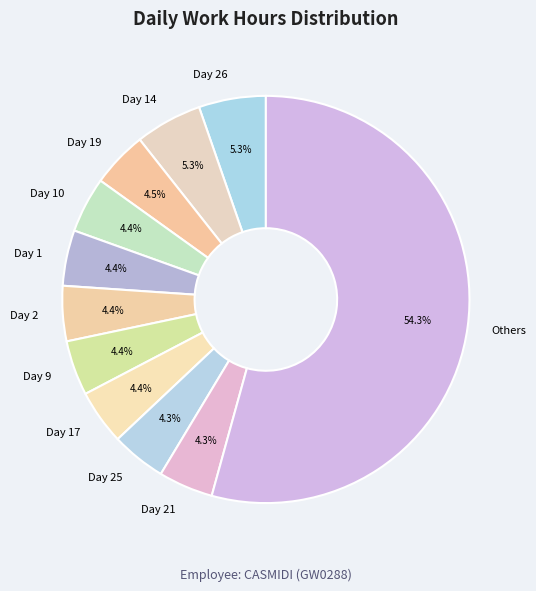

Which category has the biggest portion of the pie?

Others